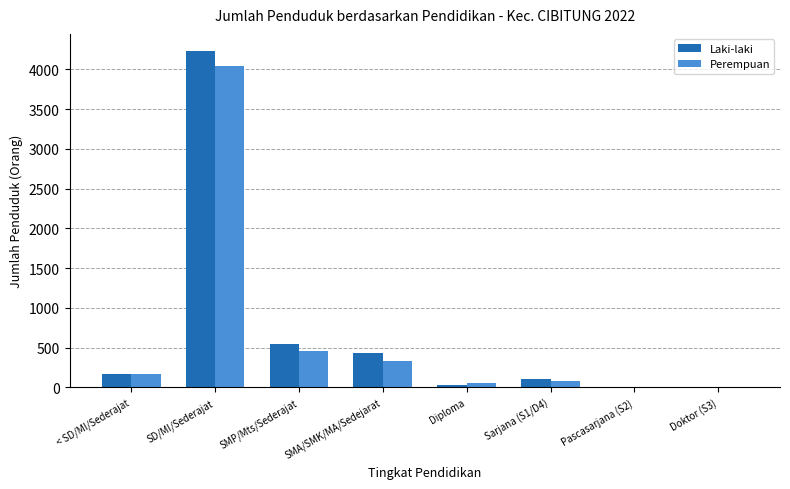

What is the sum of all Perempuan values?

5132